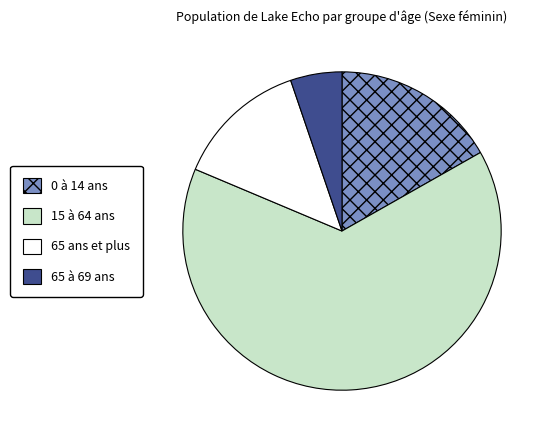

Which category accounts for the majority?

15 à 64 ans